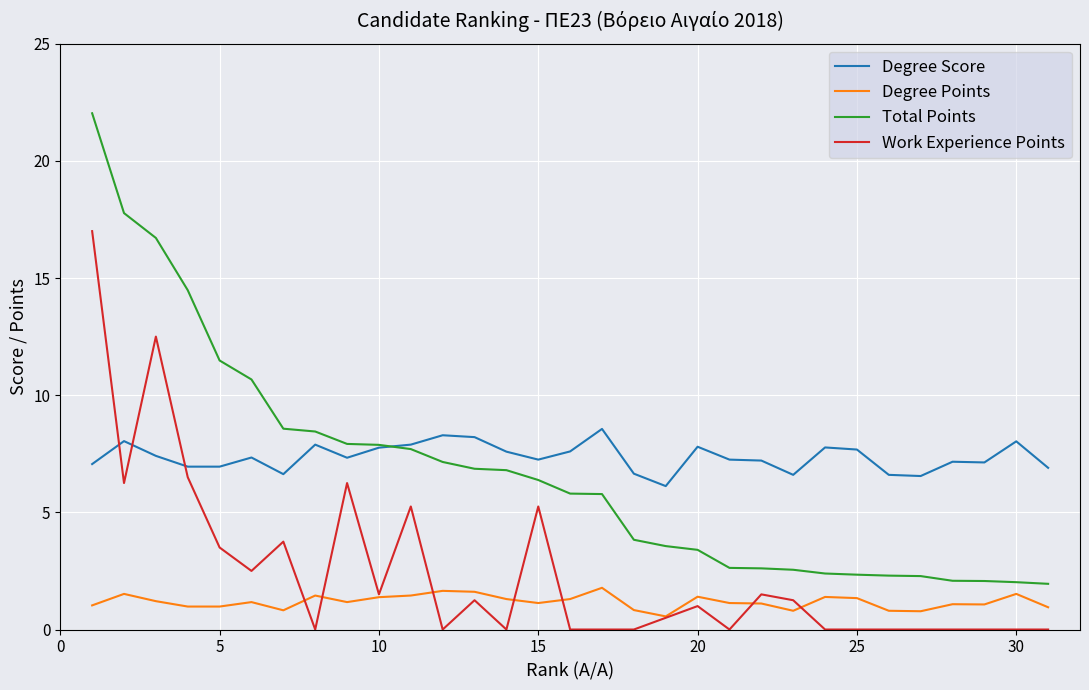

Rank the series by their maximum value, from lowest to highest.

Degree Points, Degree Score, Work Experience Points, Total Points